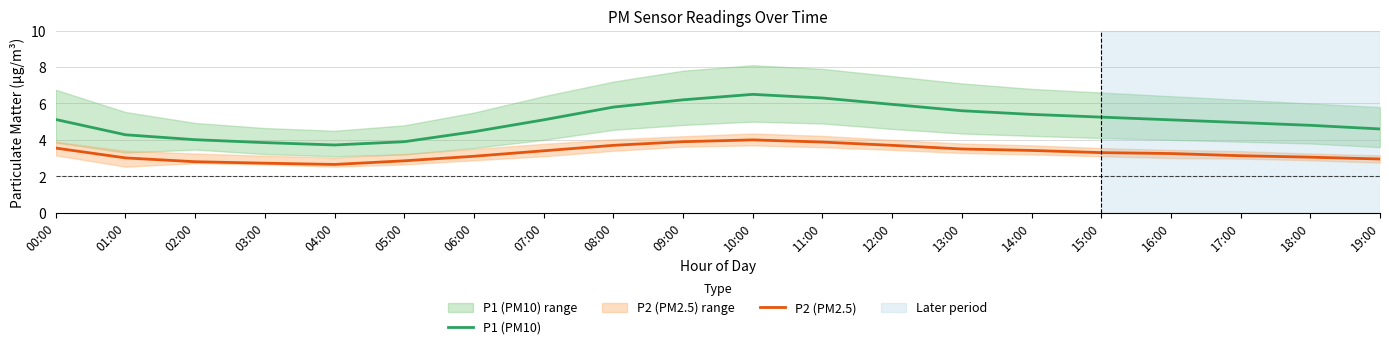

How many values in the P2 (PM2.5) series exceed 3?

15